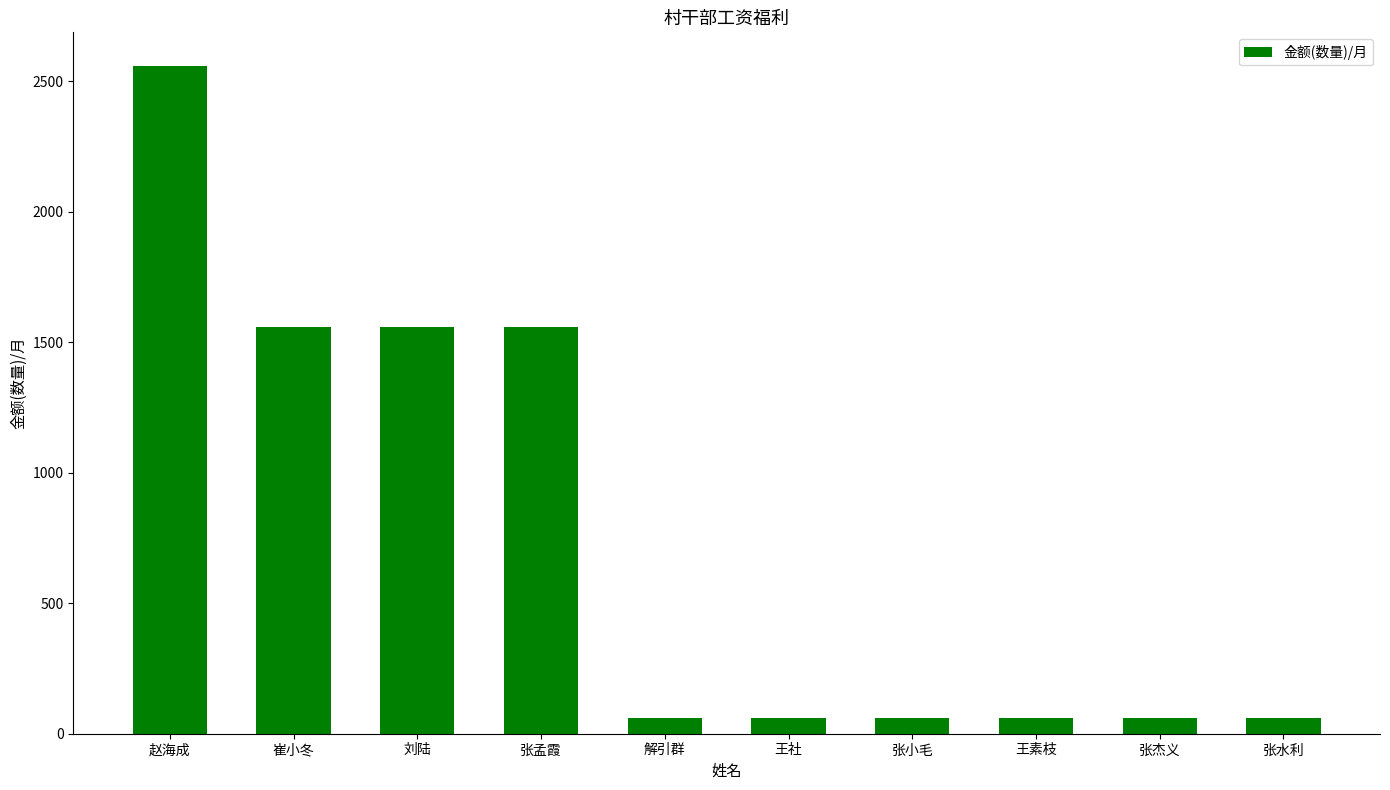

What is the difference between the maximum and second lowest values?

2499